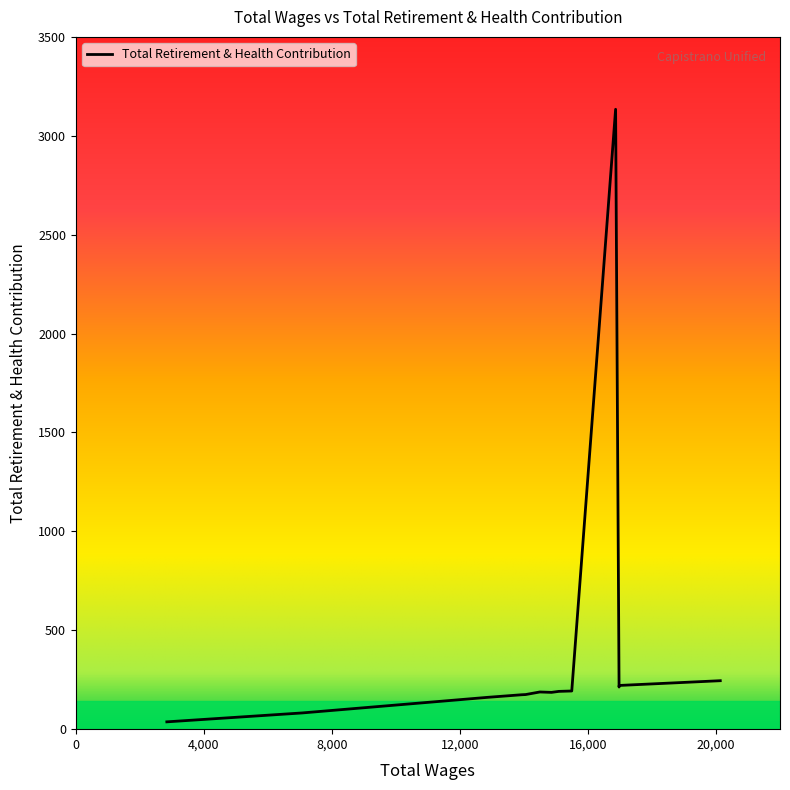

The chart shows a value of 175 at 14053.0. True or false?

True